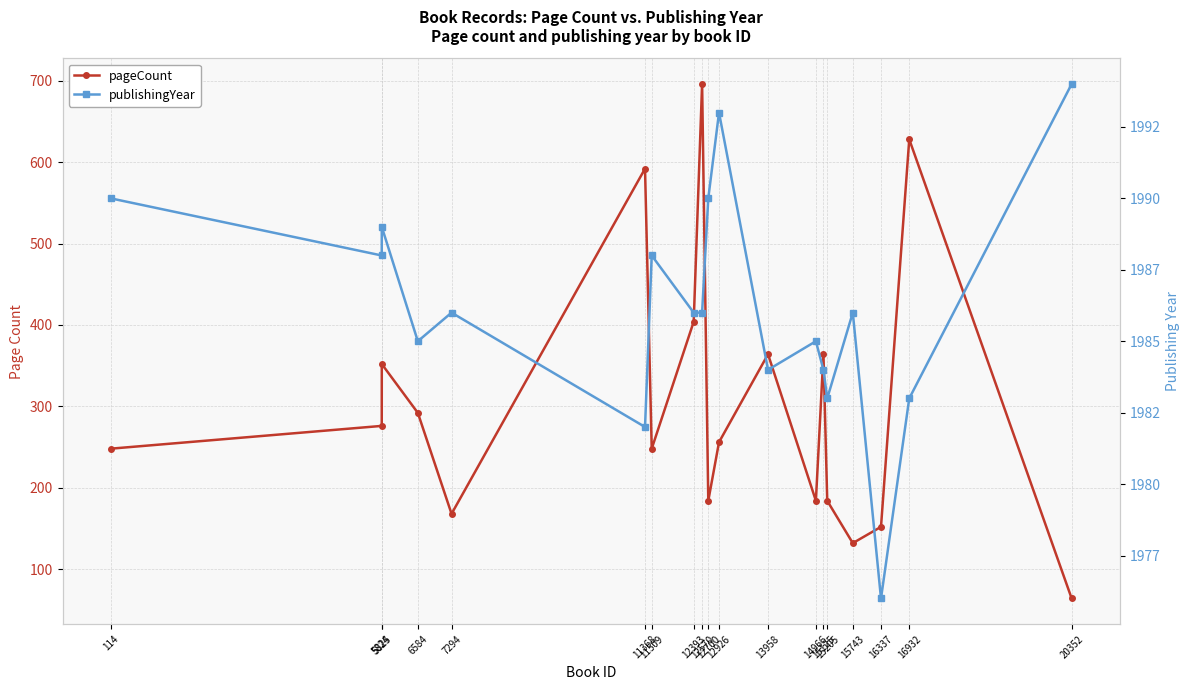

The value of publishingYear at 15125 is 3512. True or false?

False